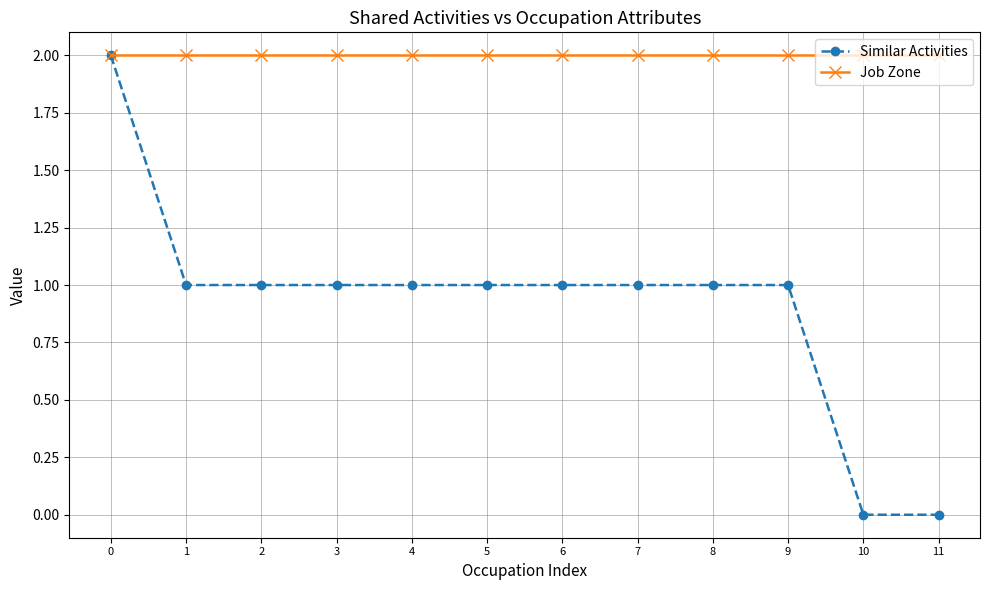

List the series in order of their overall mean, highest first.

Job Zone, Similar Activities